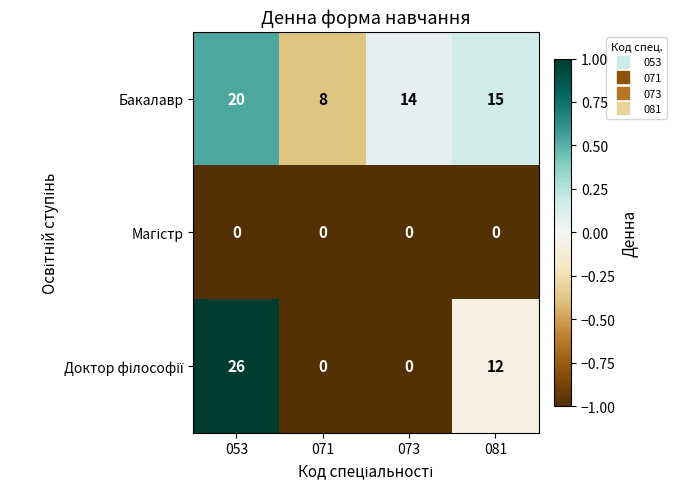

How many categories are shown in the chart?

4